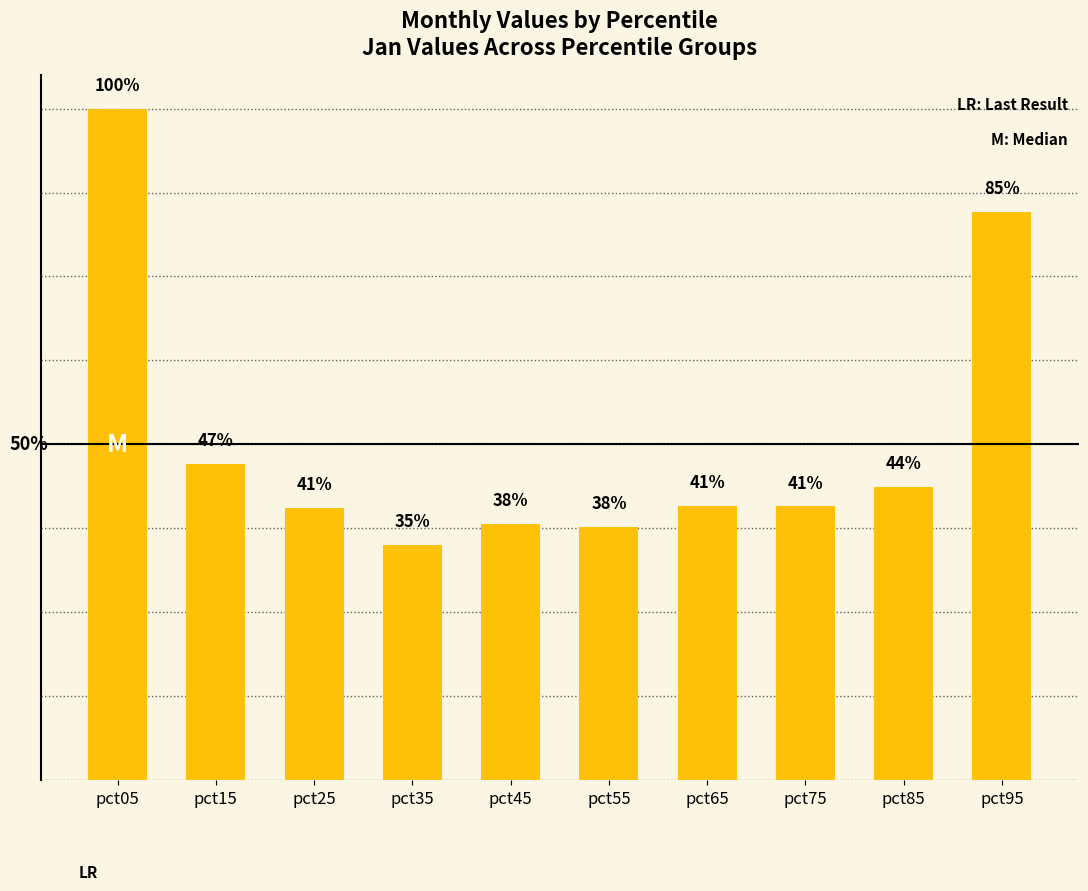

The value at pct05 is 1.5. True or false?

False